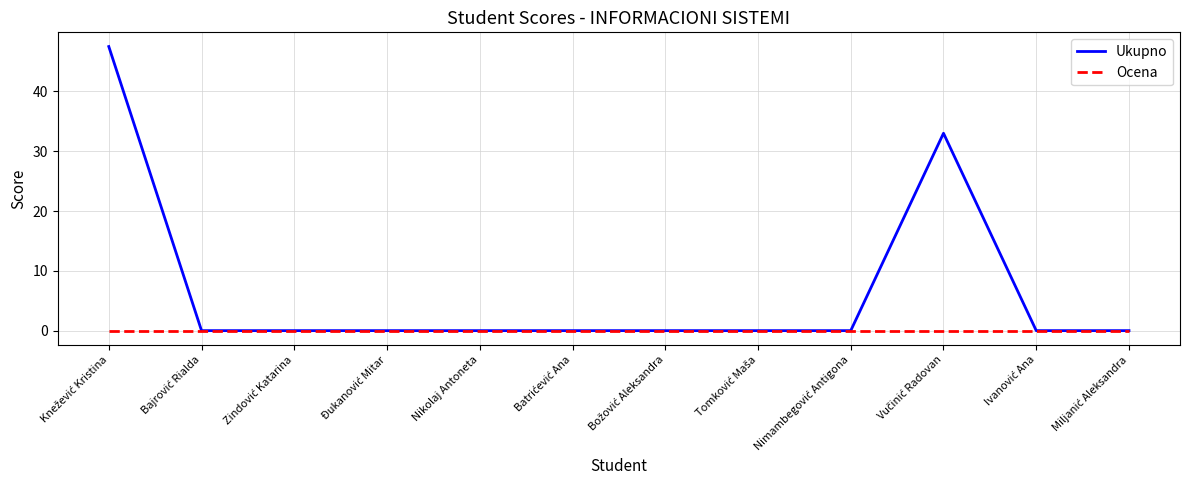

What position from the left is Nikolaj Antoneta?

5